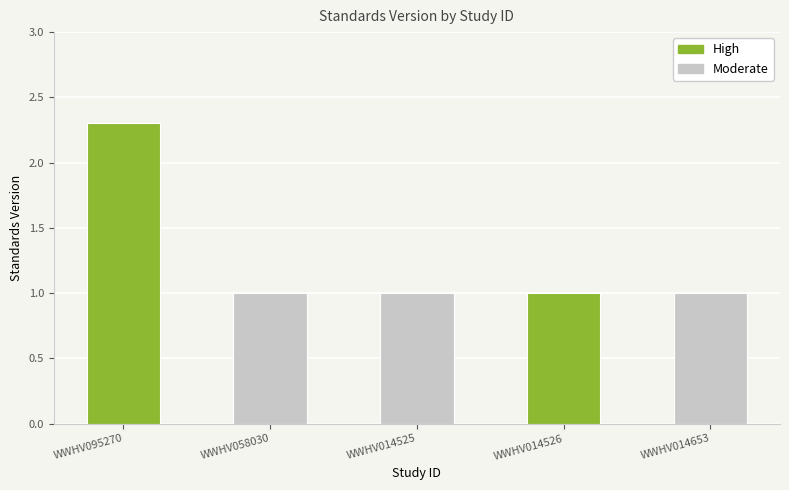

What is the smallest value displayed?

1.0